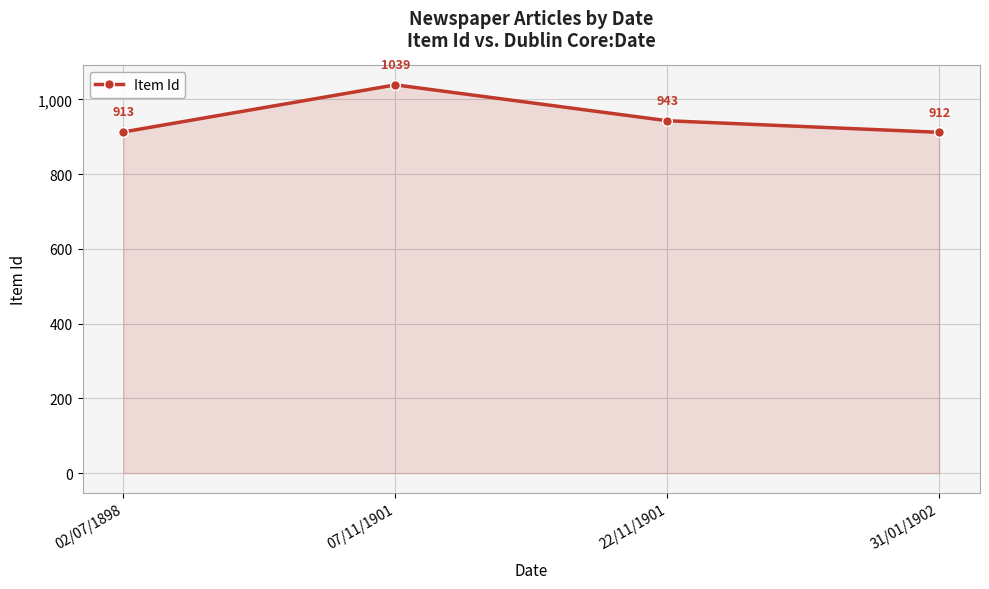

What is the maximum value shown in the chart?

1039